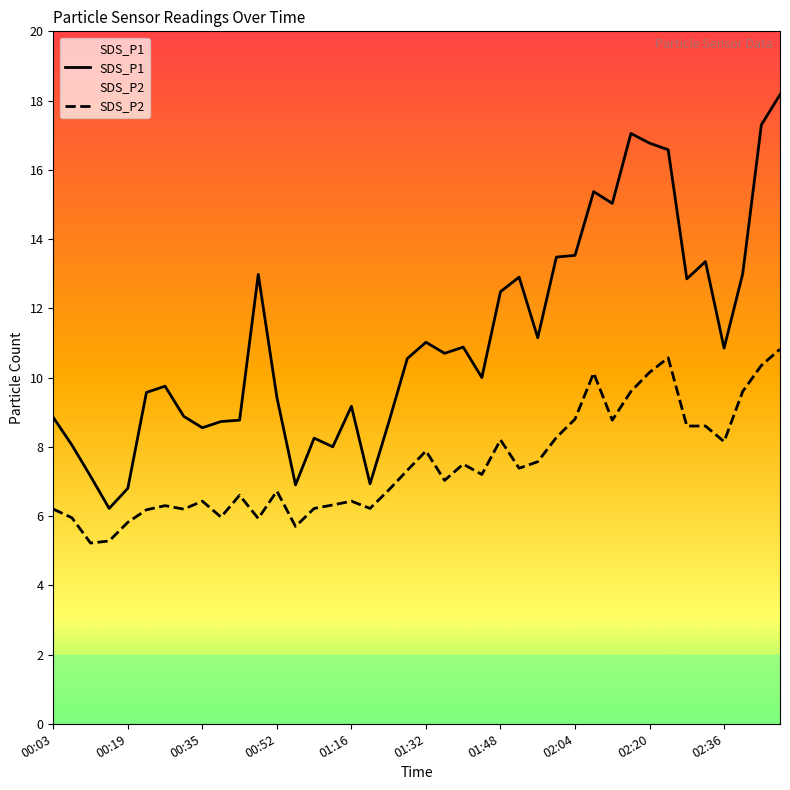

True or false: SDS_P1 has a value of 13.8 at 00:03.

False